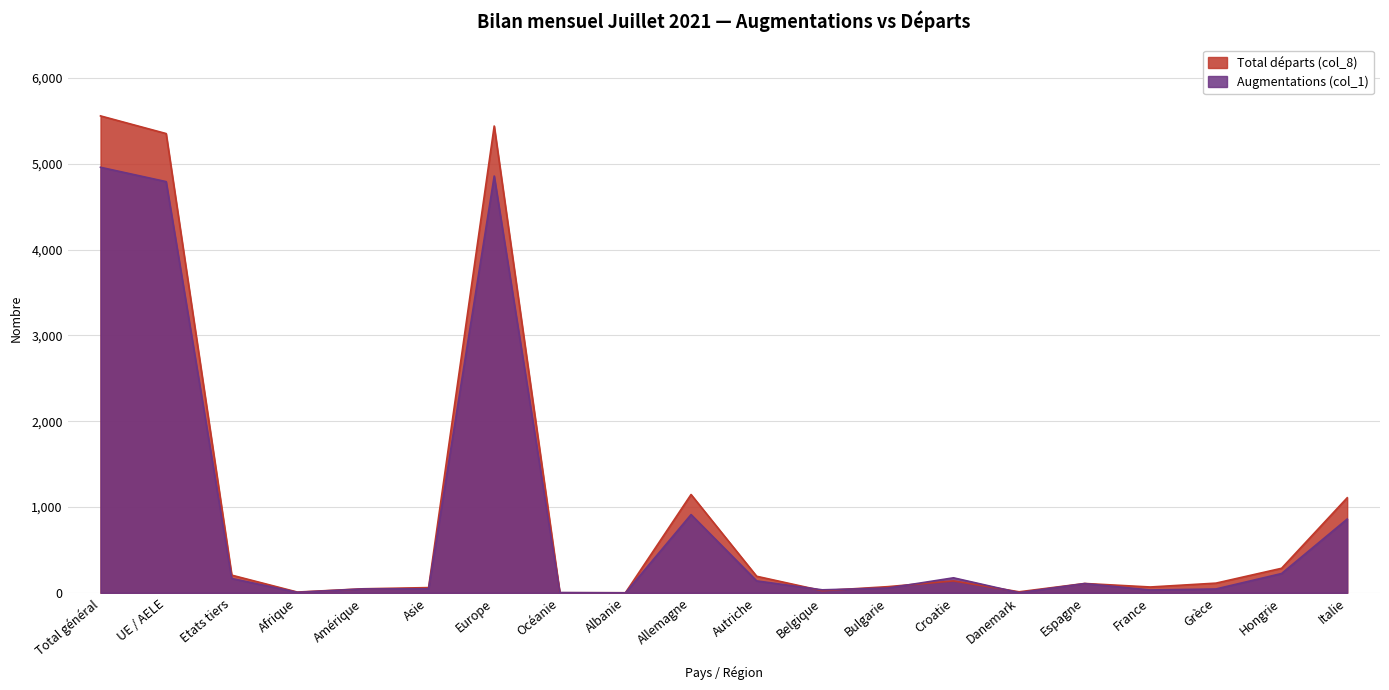

What is the label of the 4th point from the left?

Afrique